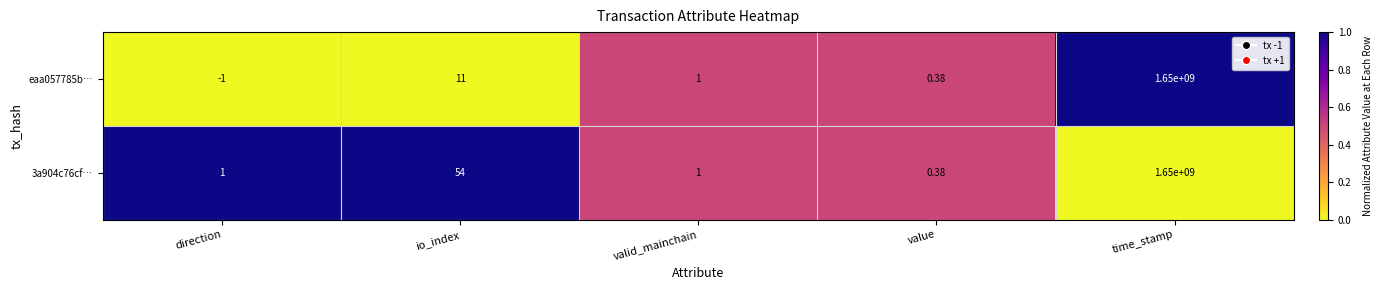

Rank the series by their average value, from lowest to highest.

eaa057785b…, 3a904c76cf…